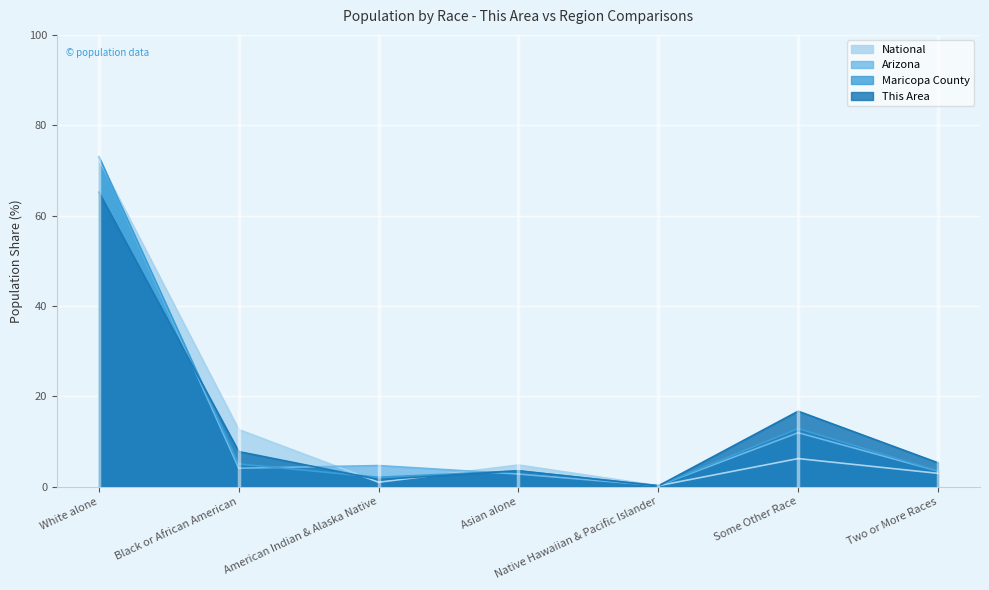

What position from the right is White alone?

7